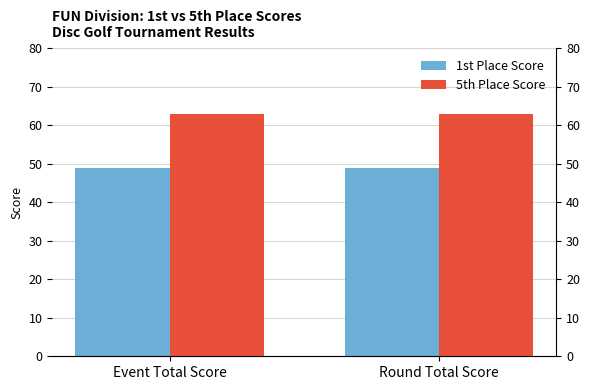

The value of 5th Place Score at Event Total Score is 110. True or false?

False